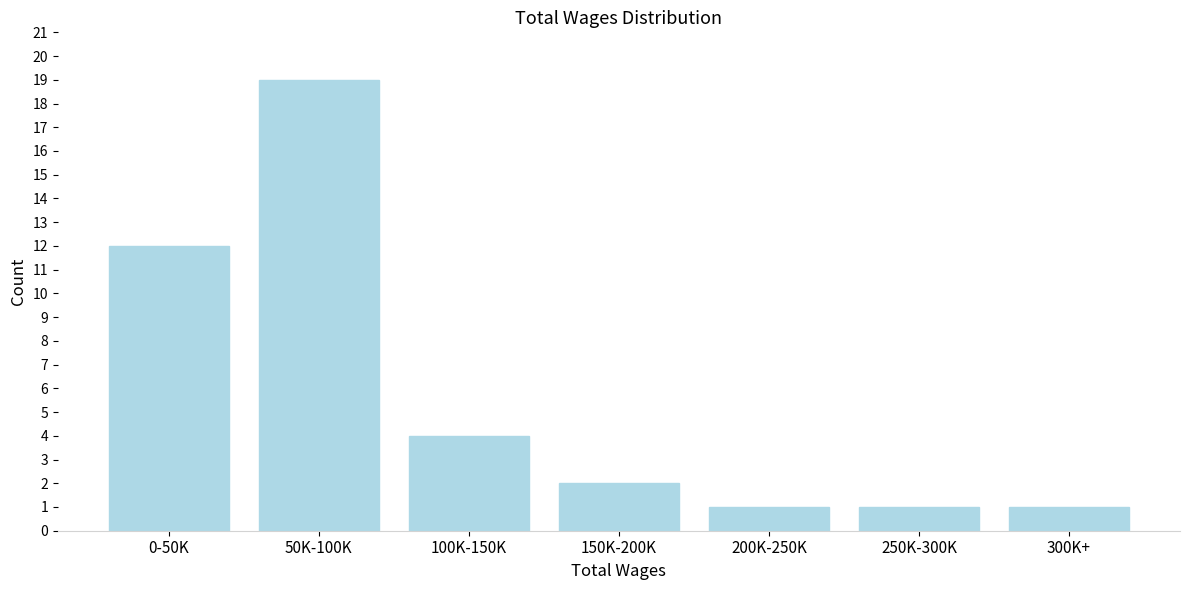

Reading left to right, what are all the values shown in this chart?

12	19	4	2	1	1	1